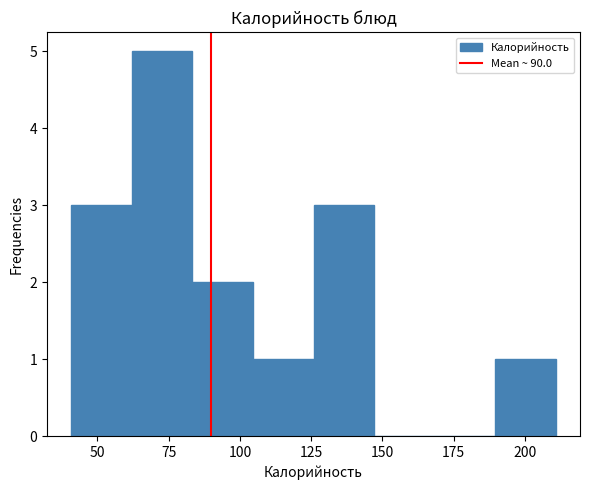

Reading left to right, transcribe this chart: for each bar, give the range it covers on the x-axis and its height. Neither the bar edges nor the heights are printed on the chart, so give them approximately, as read against the axes.

40 to 60: 3
60 to 85: 5
85 to 105: 2
105 to 125: 1
125 to 145: 3
145 to 170: 0
170 to 190: 0
190 to 210: 1